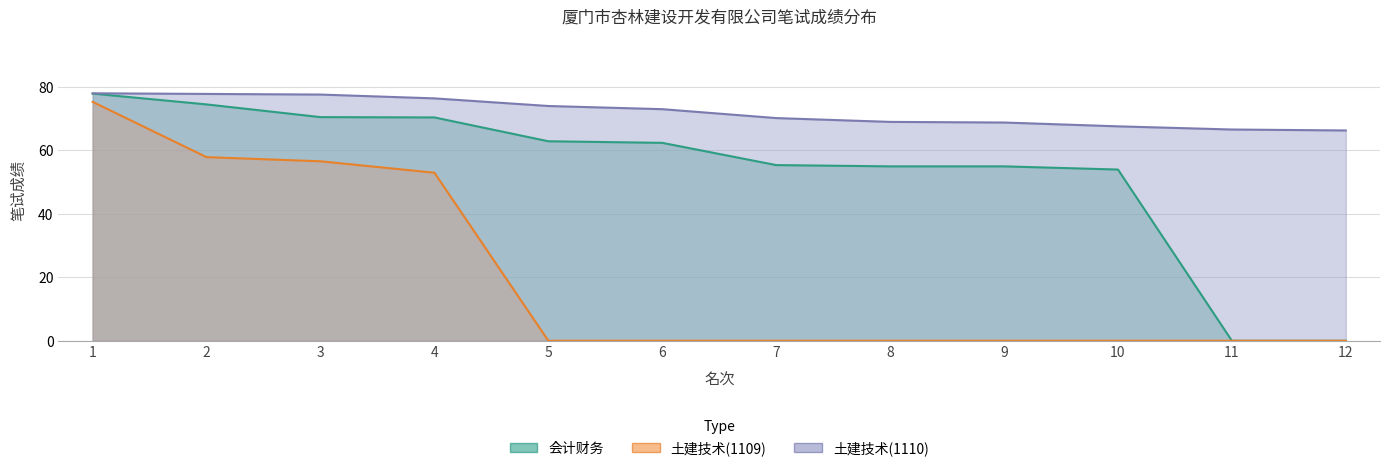

What are all the series names shown in the legend?

会计财务, 土建技术(1109), 土建技术(1110)